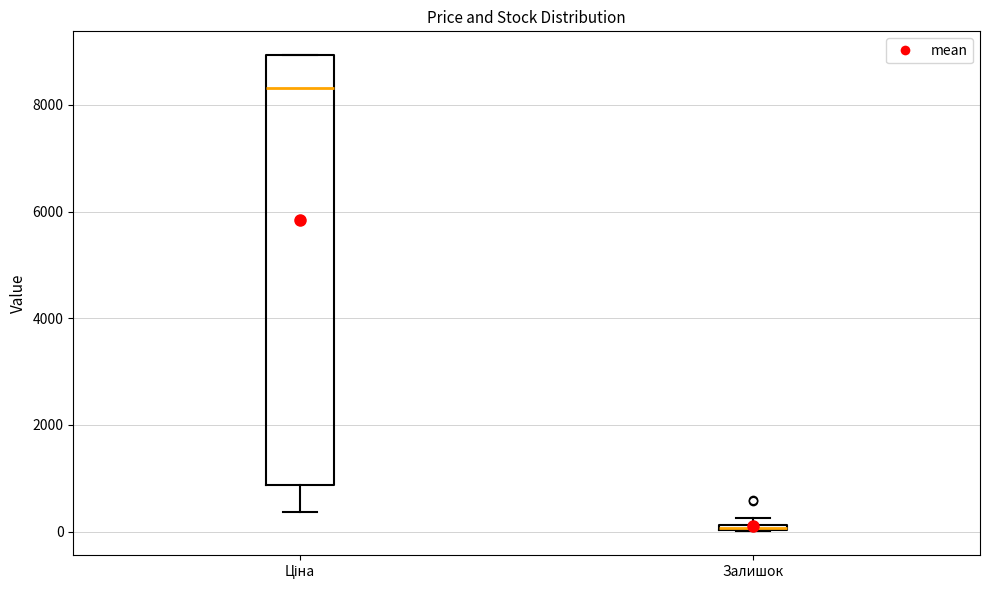

Where is the upper edge of the box for Ціна on the y-axis? The values are not printed on the chart, so give them approximately, as read against the axis.

9000